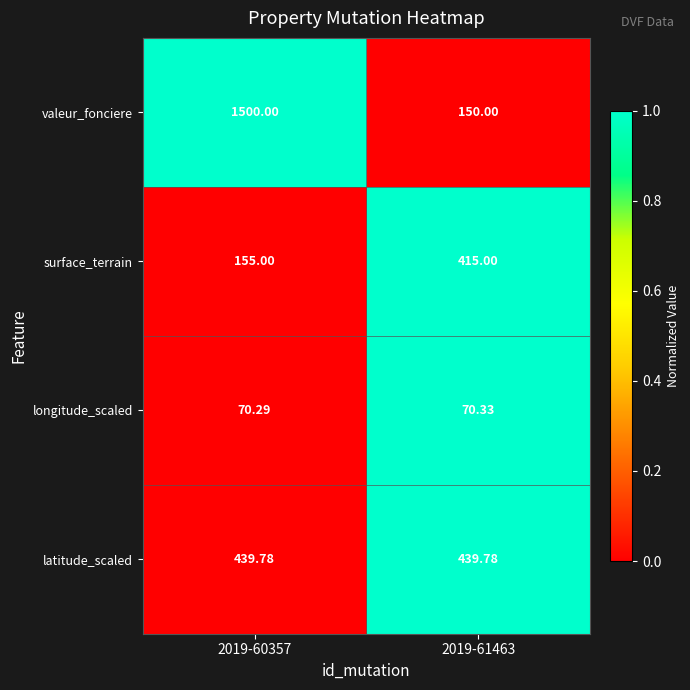

At 2019-60357, list the series in order from smallest to largest.

longitude_scaled, surface_terrain, latitude_scaled, valeur_fonciere